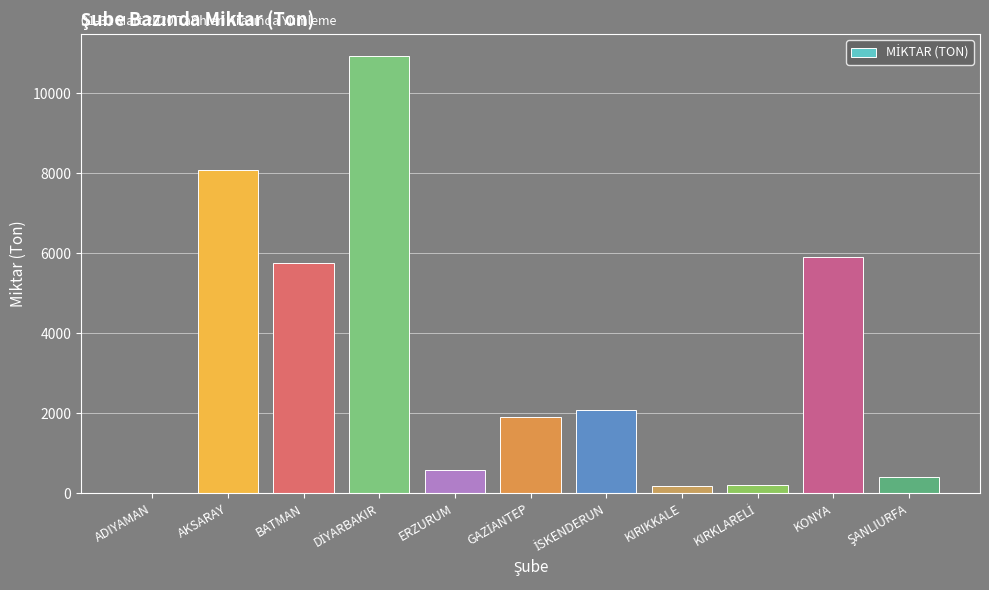

The value at KONYA is 1771. True or false?

False